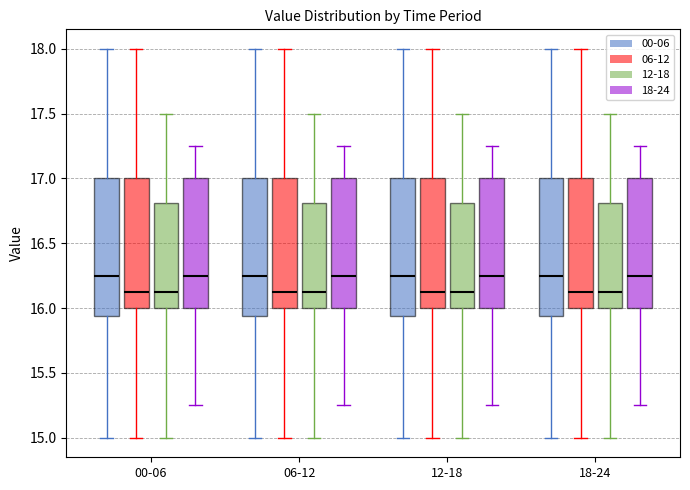

Reading left to right, read every box against the y-axis: the position of its median line, the range the box covers, and the ends of its whiskers. The values are not printed on the chart, so give them approximately, as read against the axis.

00-06 (00-06): median 16.25, box 15.95 to 17.00, whiskers 15.00 to 18.00
00-06 (06-12): median 16.15, box 16.00 to 17.00, whiskers 15.00 to 18.00
00-06 (12-18): median 16.15, box 16.00 to 16.80, whiskers 15.00 to 17.50
00-06 (18-24): median 16.25, box 16.00 to 17.00, whiskers 15.25 to 17.25
06-12 (00-06): median 16.25, box 15.95 to 17.00, whiskers 15.00 to 18.00
06-12 (06-12): median 16.15, box 16.00 to 17.00, whiskers 15.00 to 18.00
06-12 (12-18): median 16.15, box 16.00 to 16.80, whiskers 15.00 to 17.50
06-12 (18-24): median 16.25, box 16.00 to 17.00, whiskers 15.25 to 17.25
12-18 (00-06): median 16.25, box 15.95 to 17.00, whiskers 15.00 to 18.00
12-18 (06-12): median 16.15, box 16.00 to 17.00, whiskers 15.00 to 18.00
12-18 (12-18): median 16.15, box 16.00 to 16.80, whiskers 15.00 to 17.50
12-18 (18-24): median 16.25, box 16.00 to 17.00, whiskers 15.25 to 17.25
18-24 (00-06): median 16.25, box 15.95 to 17.00, whiskers 15.00 to 18.00
18-24 (06-12): median 16.15, box 16.00 to 17.00, whiskers 15.00 to 18.00
18-24 (12-18): median 16.15, box 16.00 to 16.80, whiskers 15.00 to 17.50
18-24 (18-24): median 16.25, box 16.00 to 17.00, whiskers 15.25 to 17.25